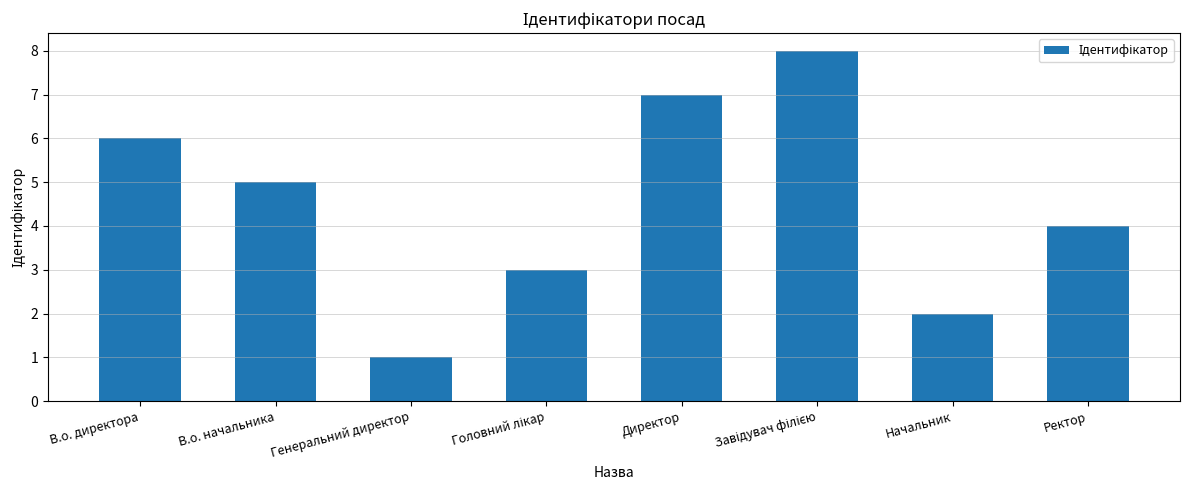

What is the value of the 5th bar from the left?

7